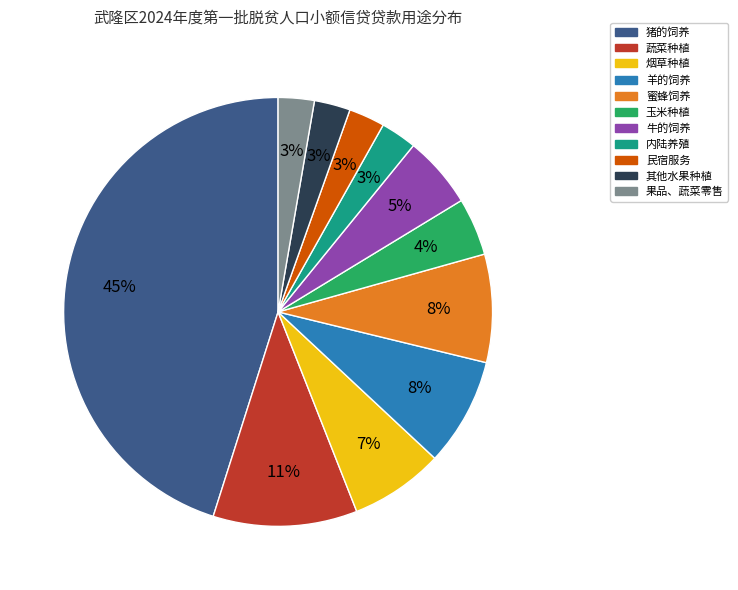

To the nearest percent, what is the difference between the 民宿服务 and 烟草种植 slice percentages?

4%